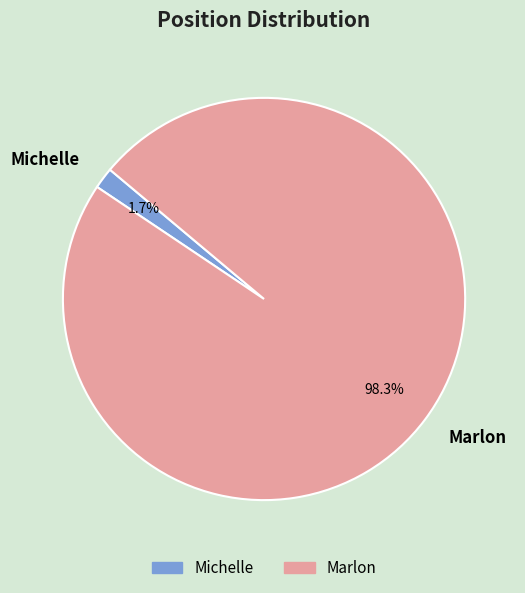

To the nearest percent, what is the difference between the Michelle and Marlon slice percentages?

97%